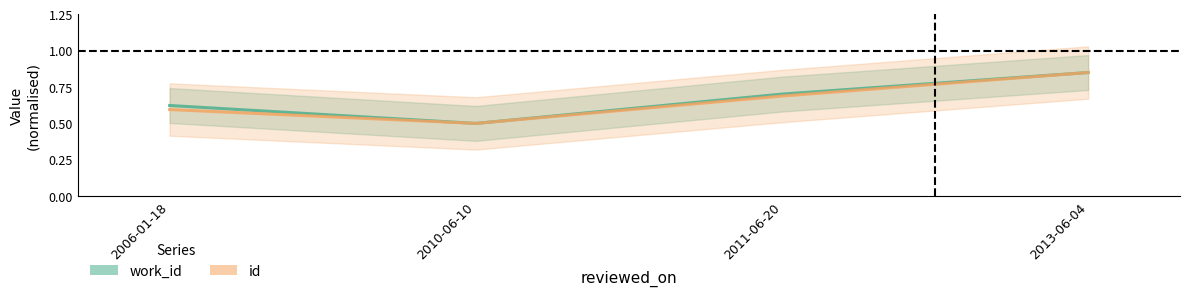

Which series has the largest total across all categories?

work_id